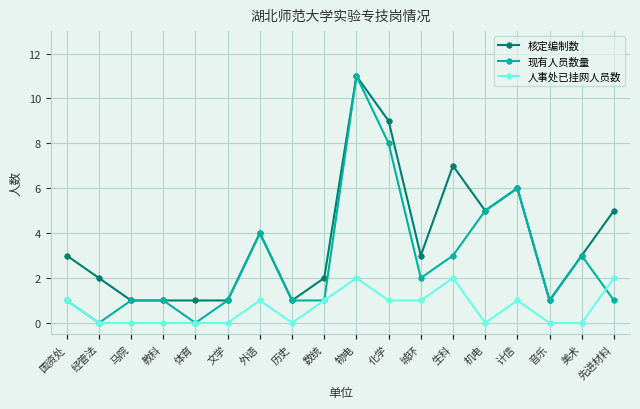

At which category does 现有人员数量 reach its first local valley?

经管法